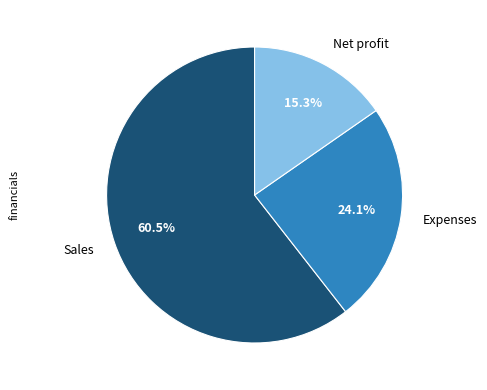

Does any single category account for the majority?

Yes